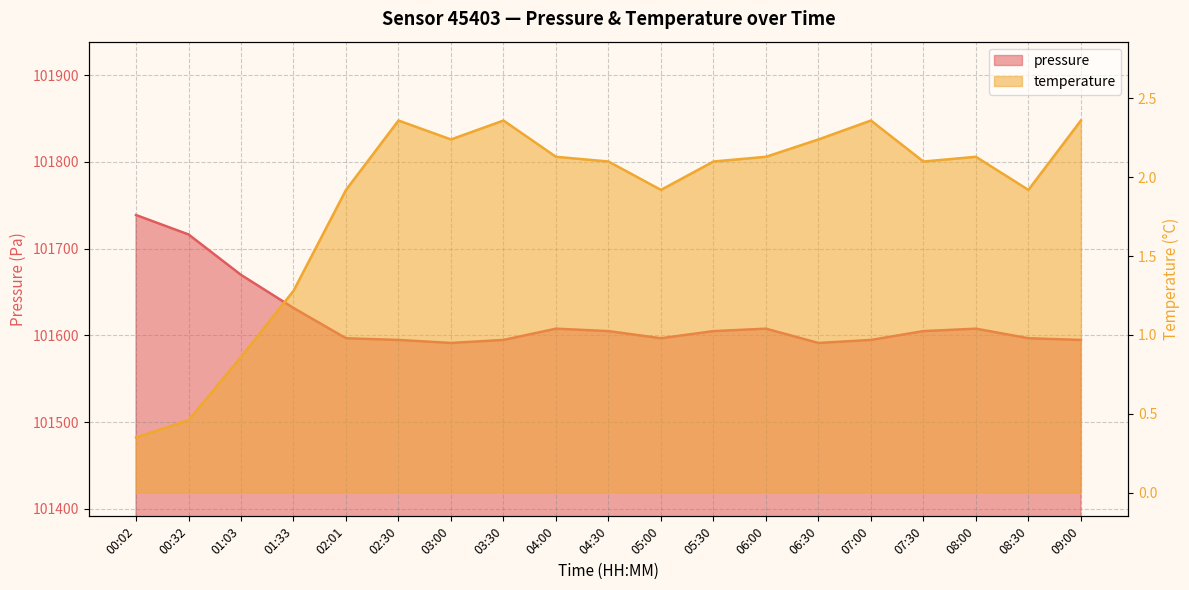

What is the total value across all series at 05:00?

101598.6